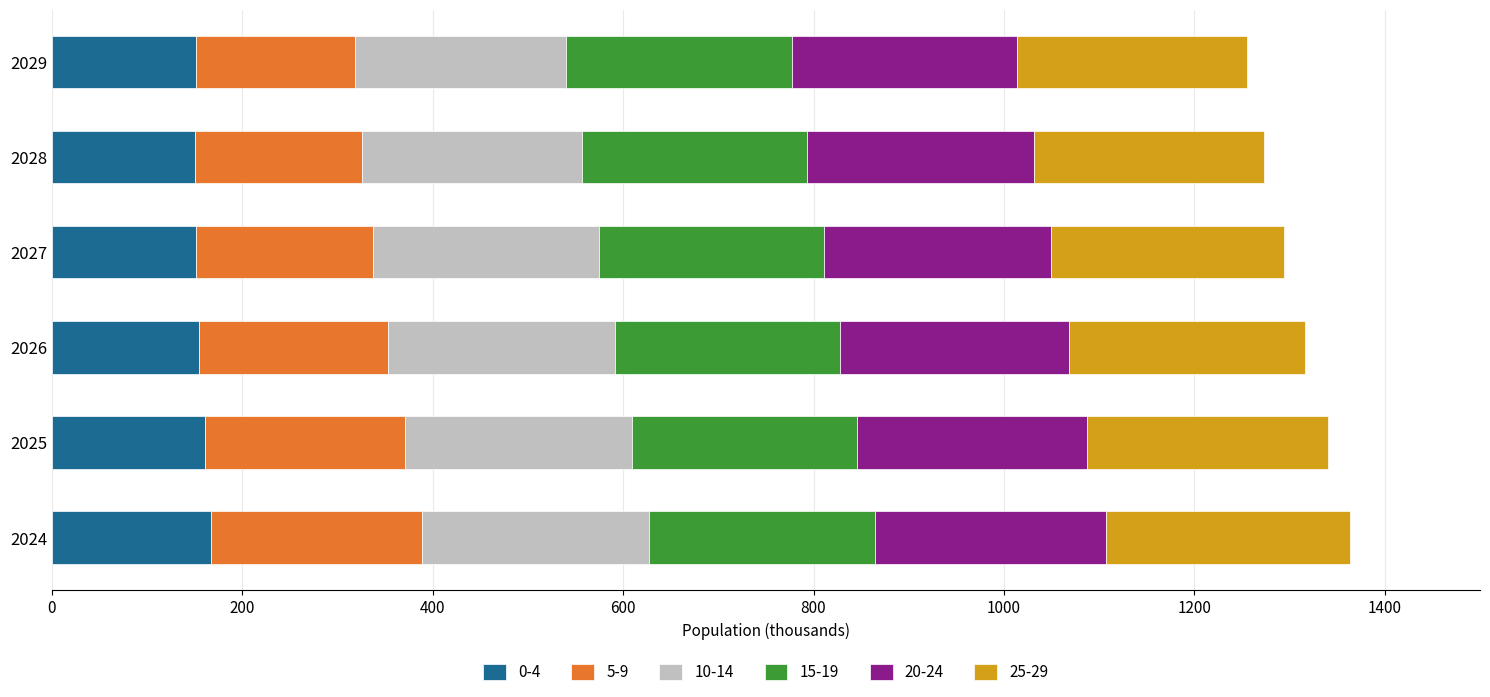

What is the sum of all 0-4 values?

935.7